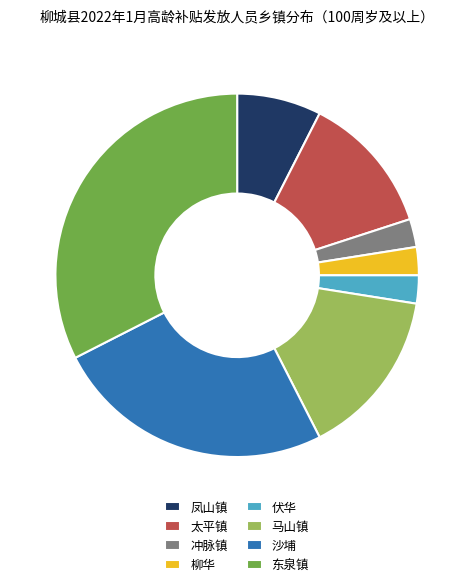

Which slice is the largest?

东泉镇